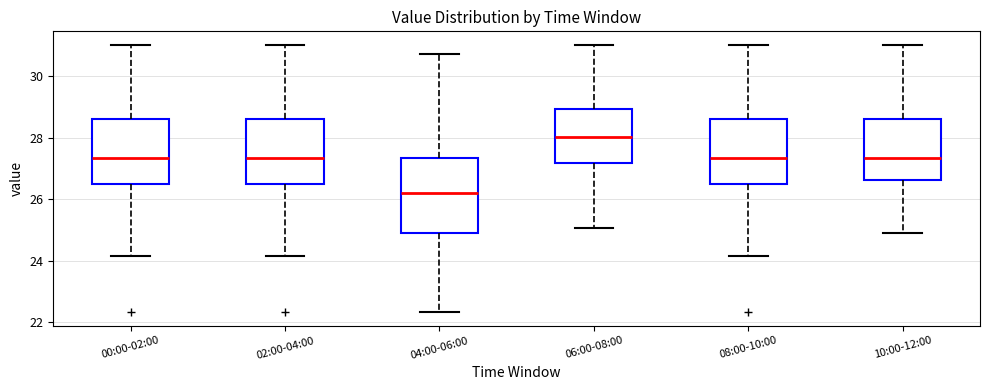

Reading left to right, transcribe this box plot: for each box, give where its median line is, the range the box spans, and where its two whiskers end, as read against the y-axis. The values are not printed on the chart, so give them approximately, as read against the axis.

00:00-02:00: median 27.4, box 26.6 to 28.6, whiskers 24.2 to 31.0
02:00-04:00: median 27.4, box 26.6 to 28.6, whiskers 24.2 to 31.0
04:00-06:00: median 26.2, box 25.0 to 27.4, whiskers 22.4 to 30.8
06:00-08:00: median 28.0, box 27.2 to 29.0, whiskers 25.0 to 31.0
08:00-10:00: median 27.4, box 26.6 to 28.6, whiskers 24.2 to 31.0
10:00-12:00: median 27.4, box 26.6 to 28.6, whiskers 25.0 to 31.0